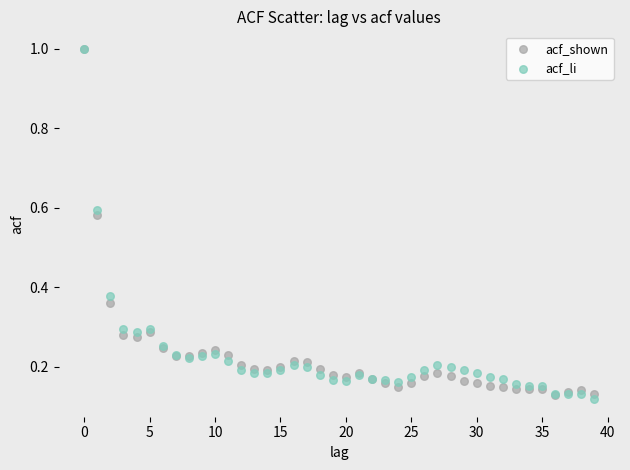

What are all the series names shown in the legend?

acf_shown, acf_li